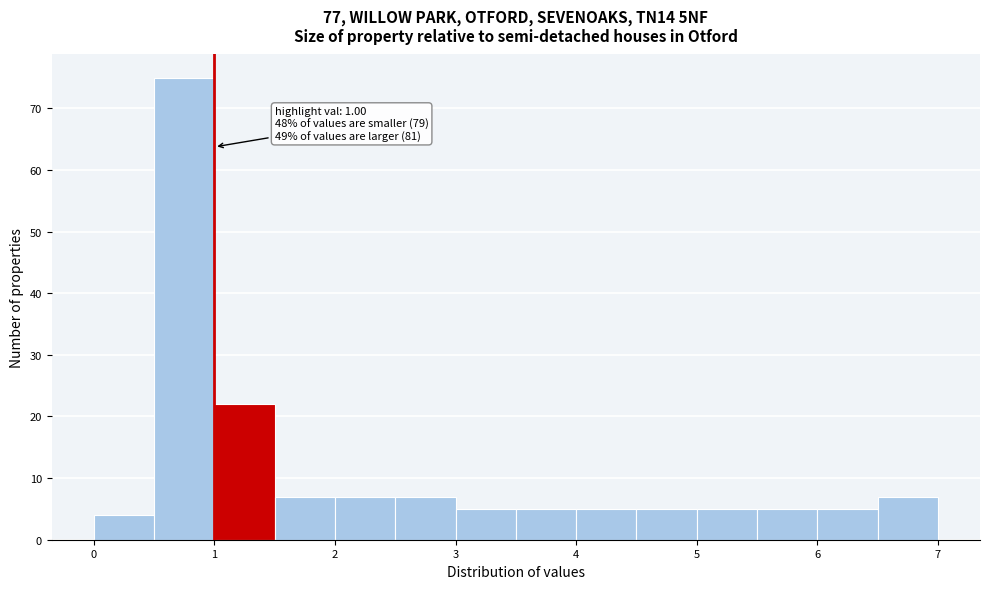

Which range on the x-axis has the tallest bar?

0.5 to 1.0